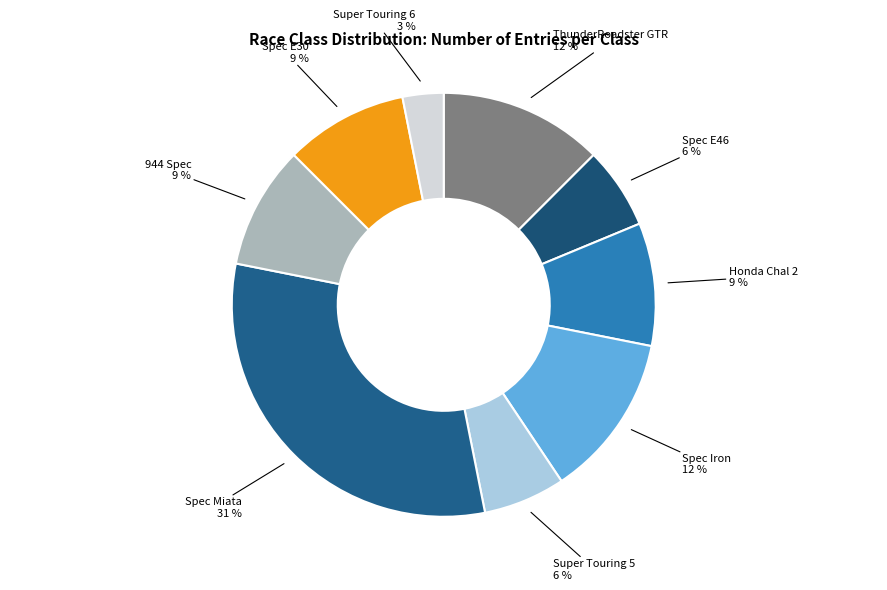

Which category has the smallest portion of the pie?

Super Touring 6